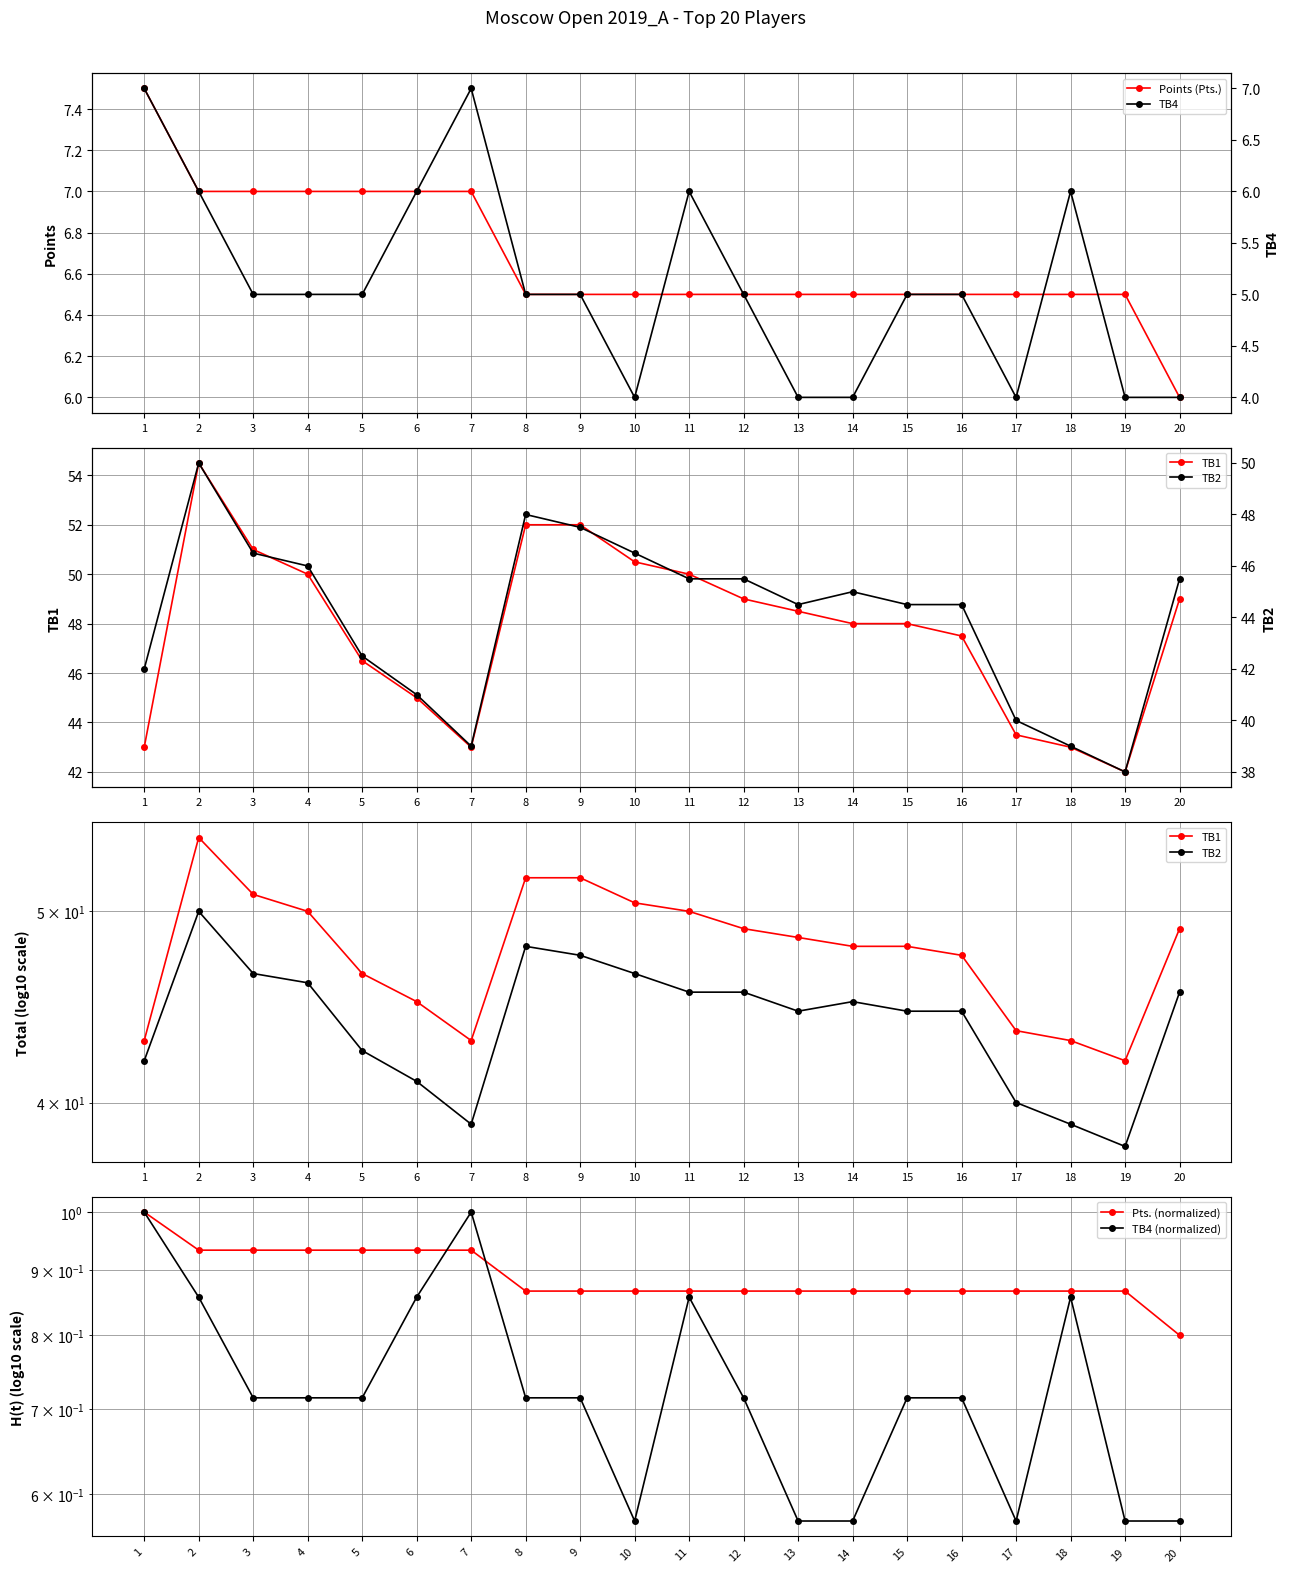

What is the average value of the Points (Pts.) series?

6.7